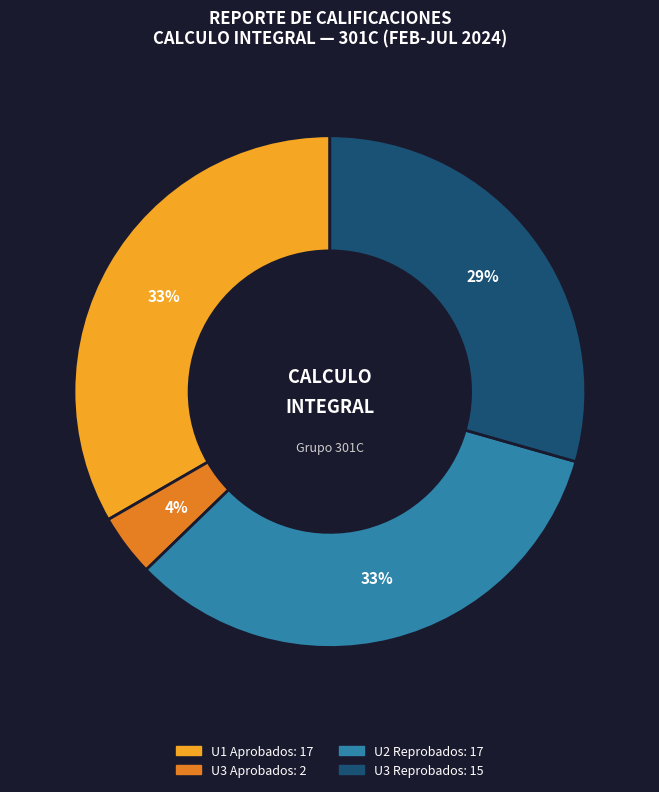

To the nearest percent, what is the difference between the largest and smallest slice percentages?

29%